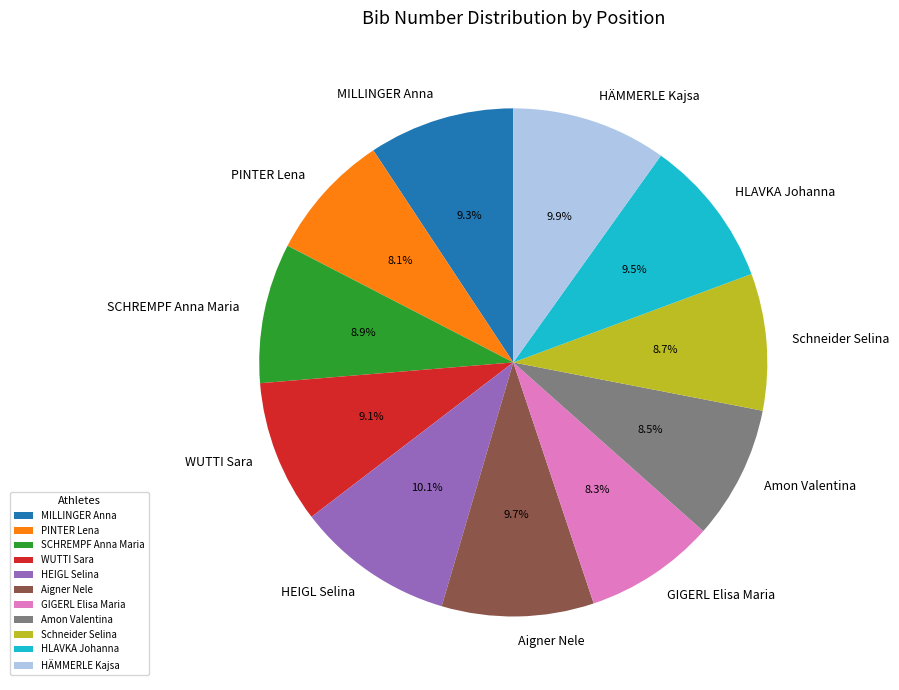

How many segments does this pie chart have?

11